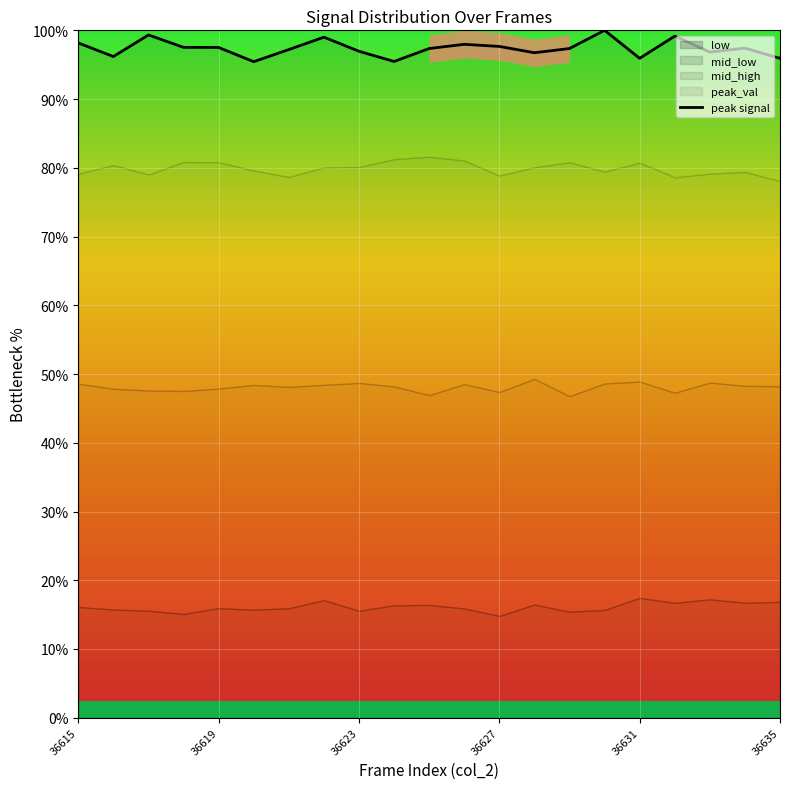

True or false: the data shows 173.1 at 17.

False